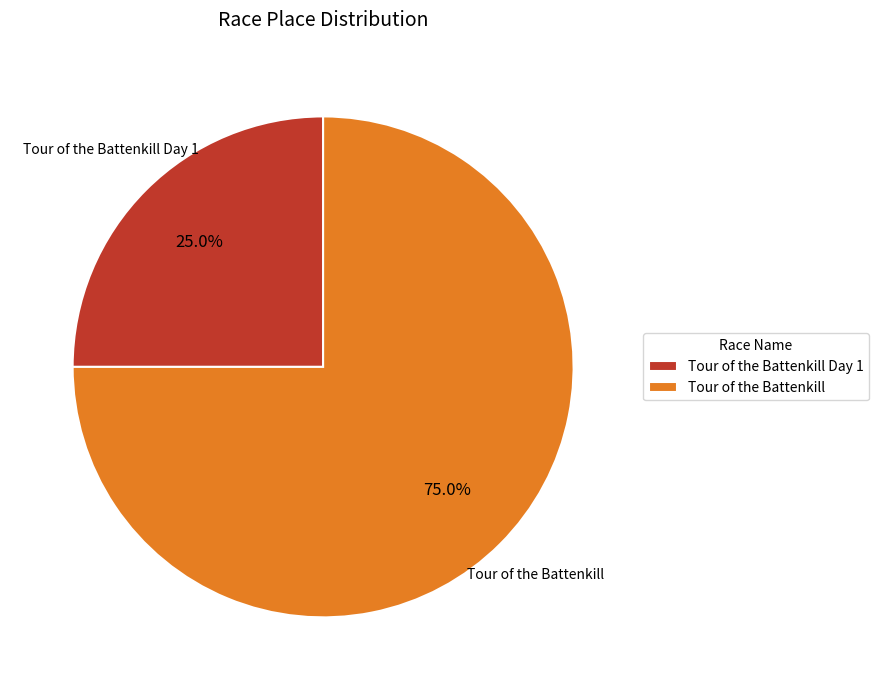

The Tour of the Battenkill slice represents 64% of the pie. True or false?

False